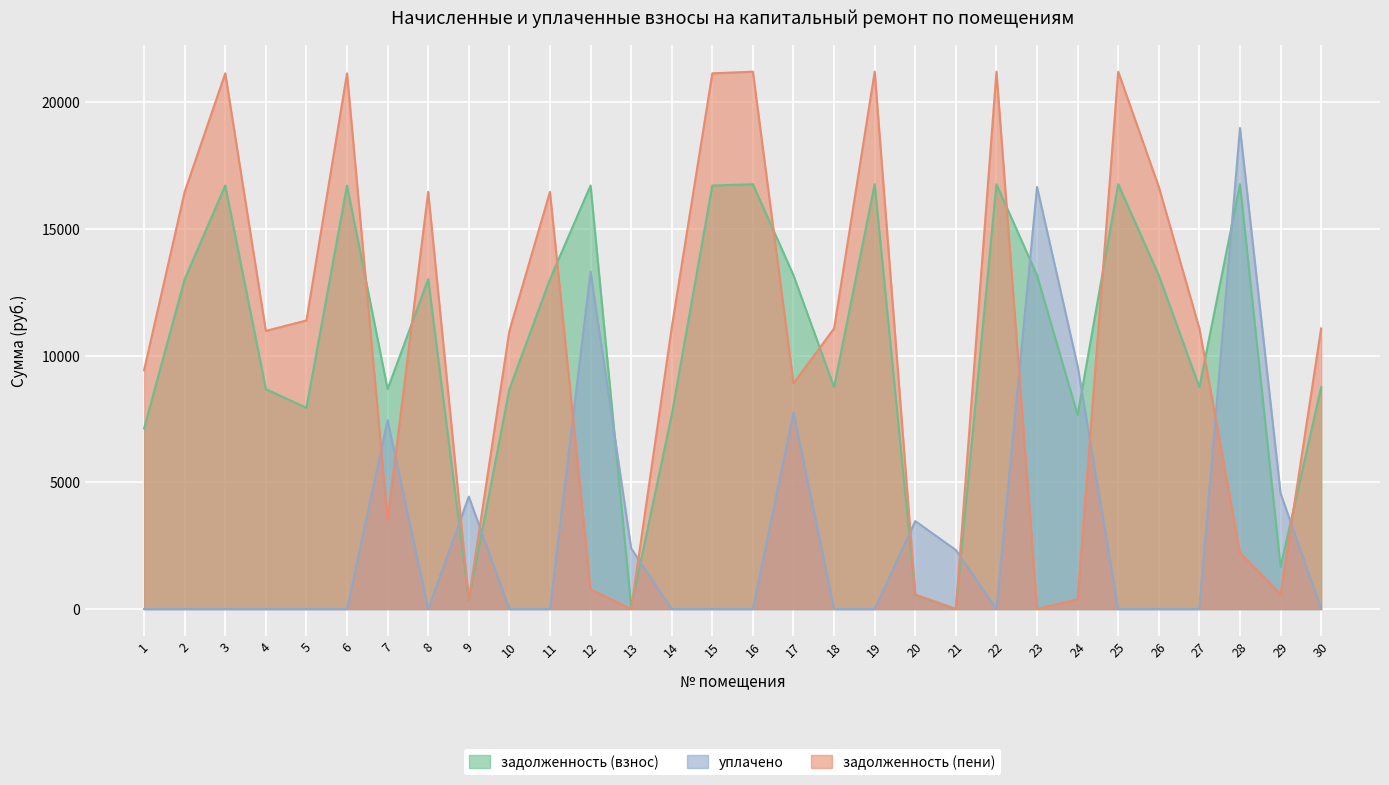

Is it true that задолженность (пени) equals 33508.5 at 3?

False